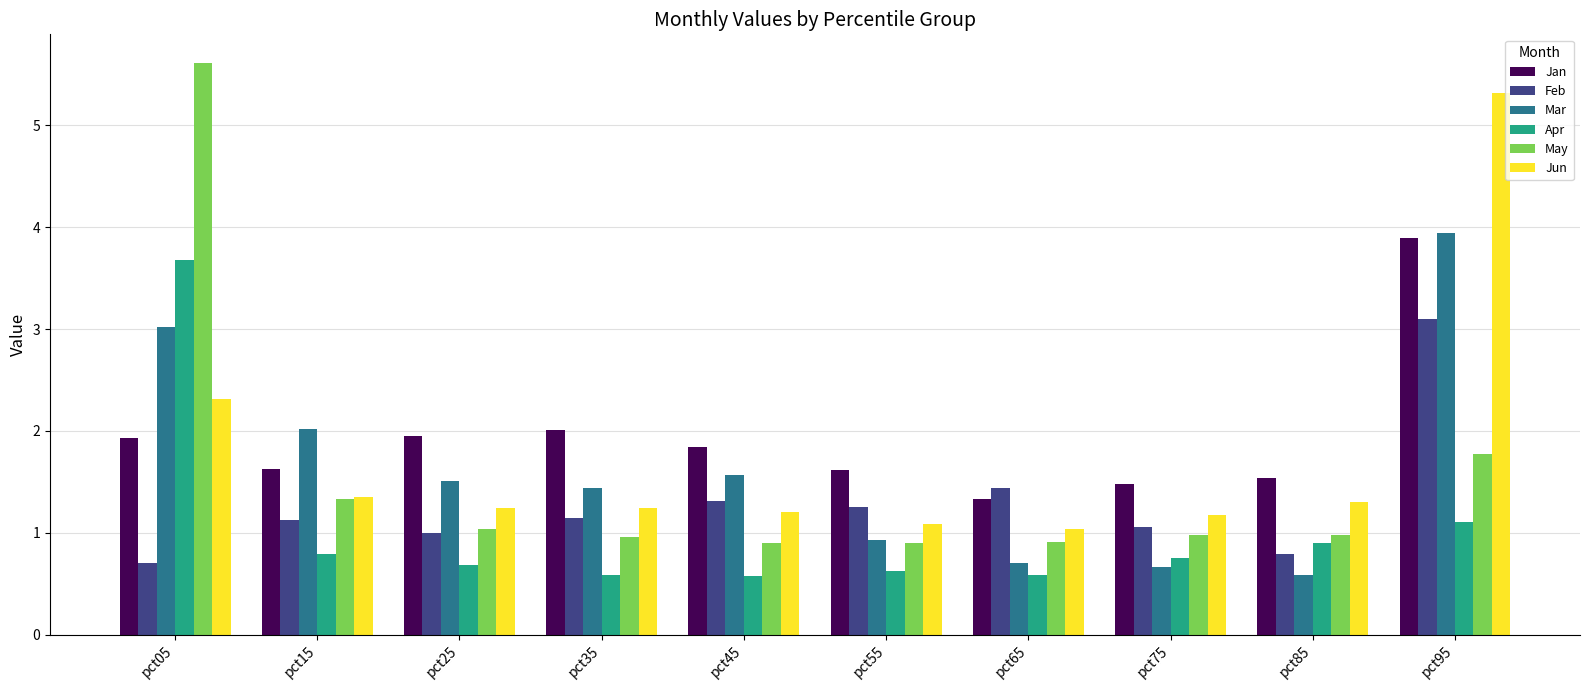

Is the value of Jun at pct95 greater than the value of Mar at pct25?

Yes